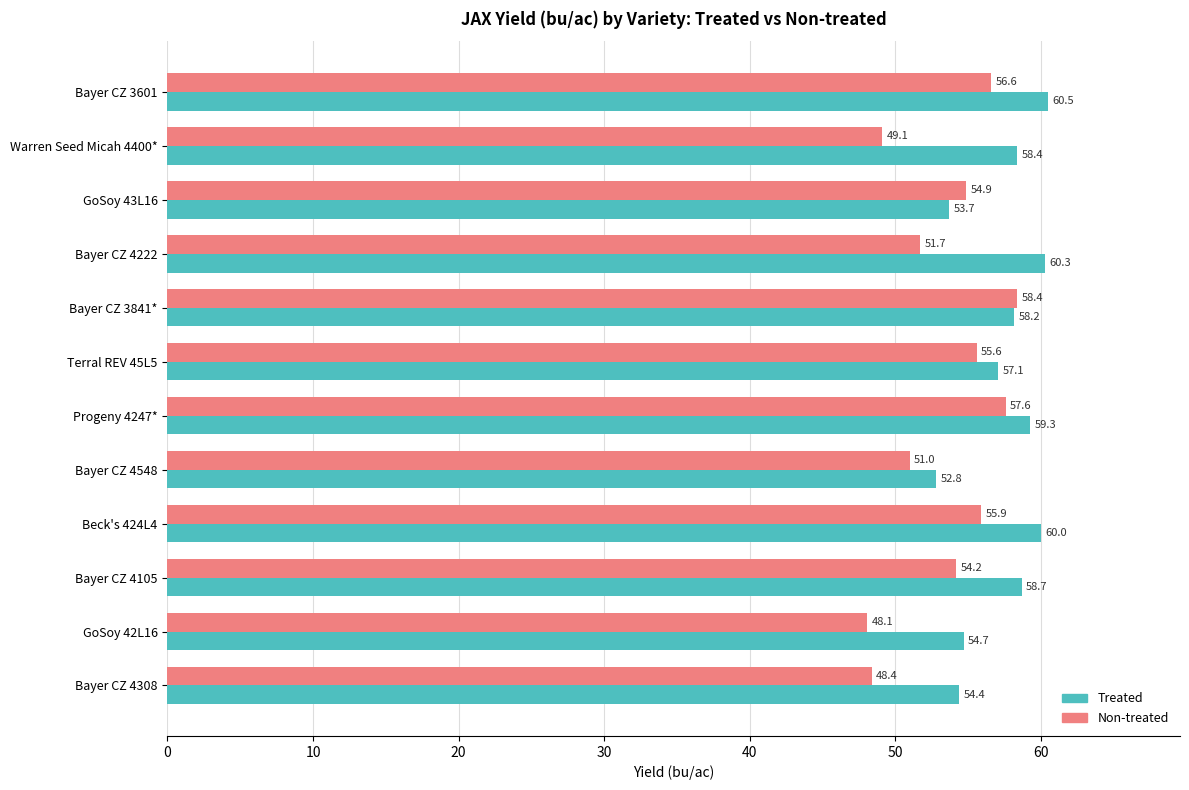

What is the difference between the maximum and minimum values in the Non-treated series?

10.3